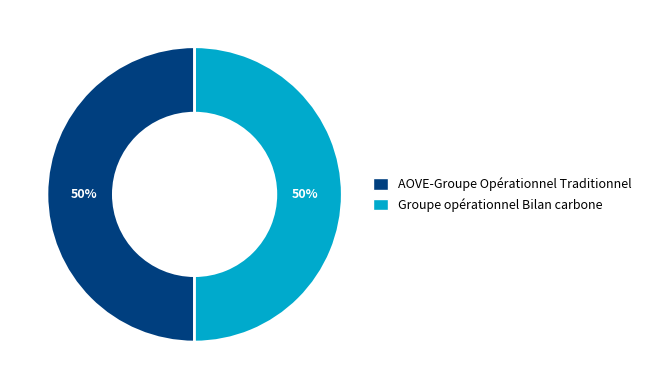

Do Groupe opérationnel Bilan carbone and AOVE-Groupe Opérationnel Traditionnel together represent more than half of the pie?

Yes